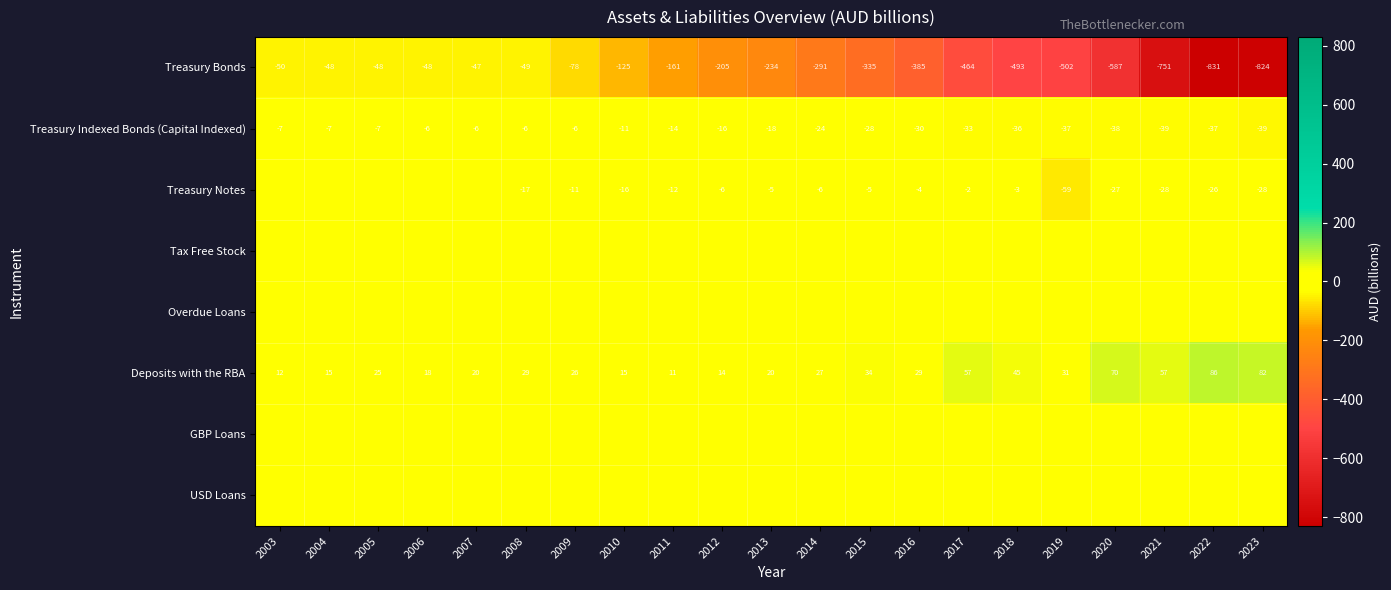

Is the value of Treasury Indexed Bonds (Capital Indexed) at 2004 greater than the value of Deposits with the RBA at 2012?

No